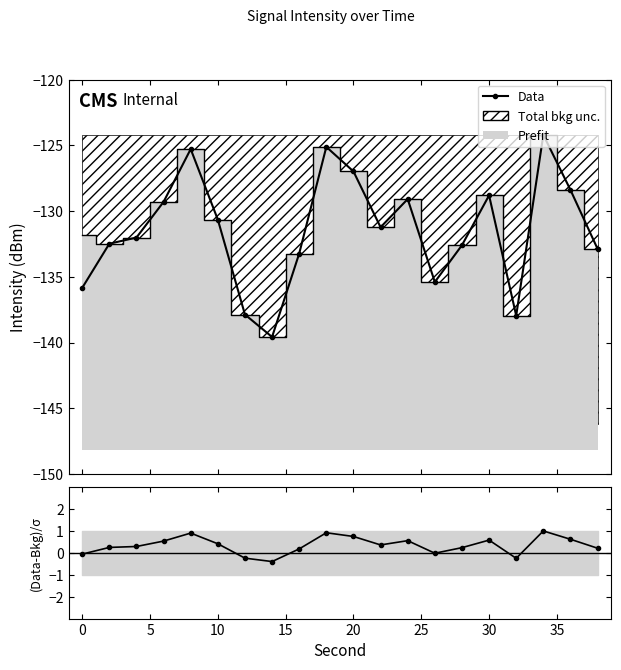

What is the sum of all (Data-Bkg)/σ values?

6.8